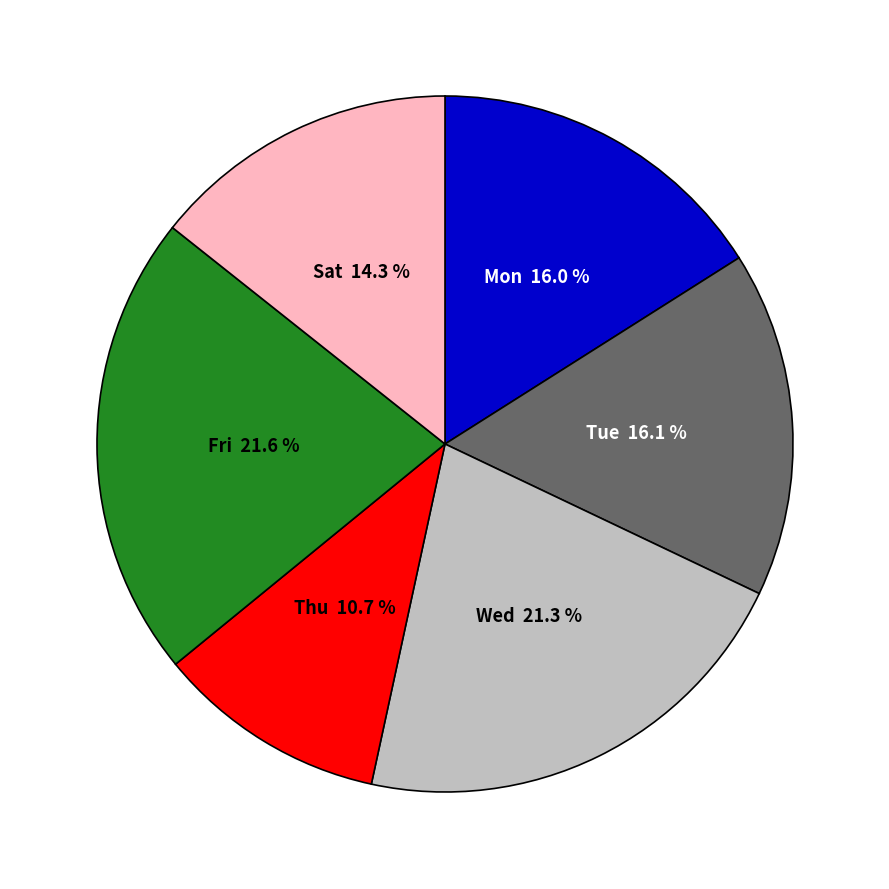

Is there a majority slice in this chart?

No